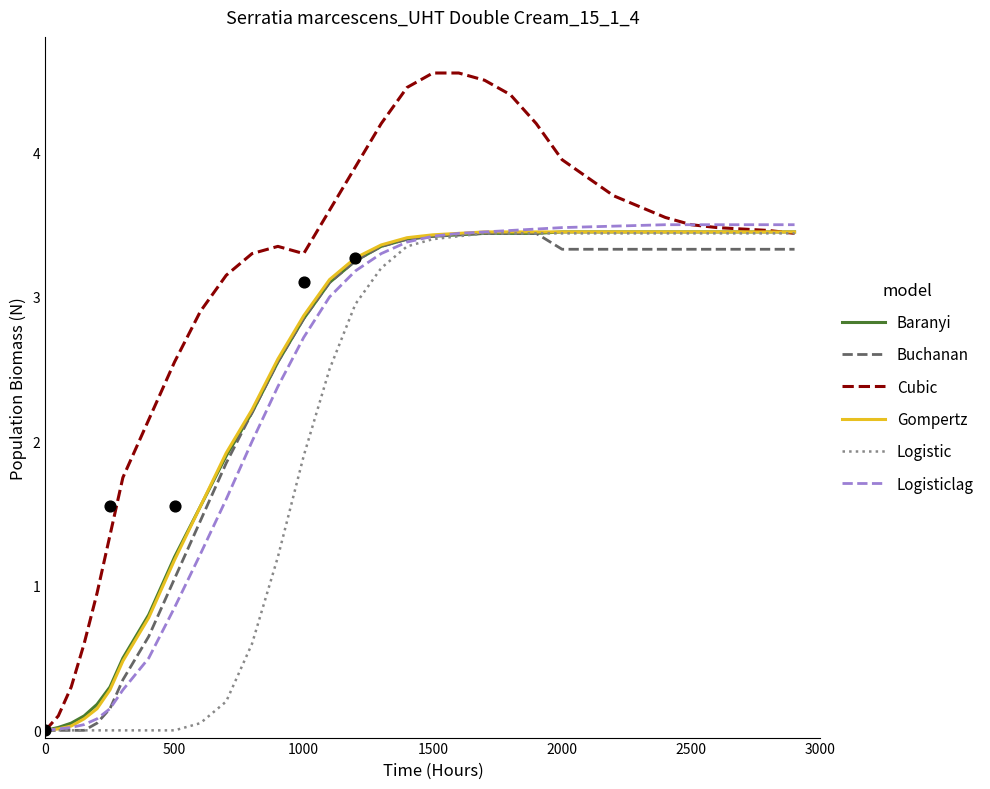

Which series has the largest Y range (max minus min)?

Cubic